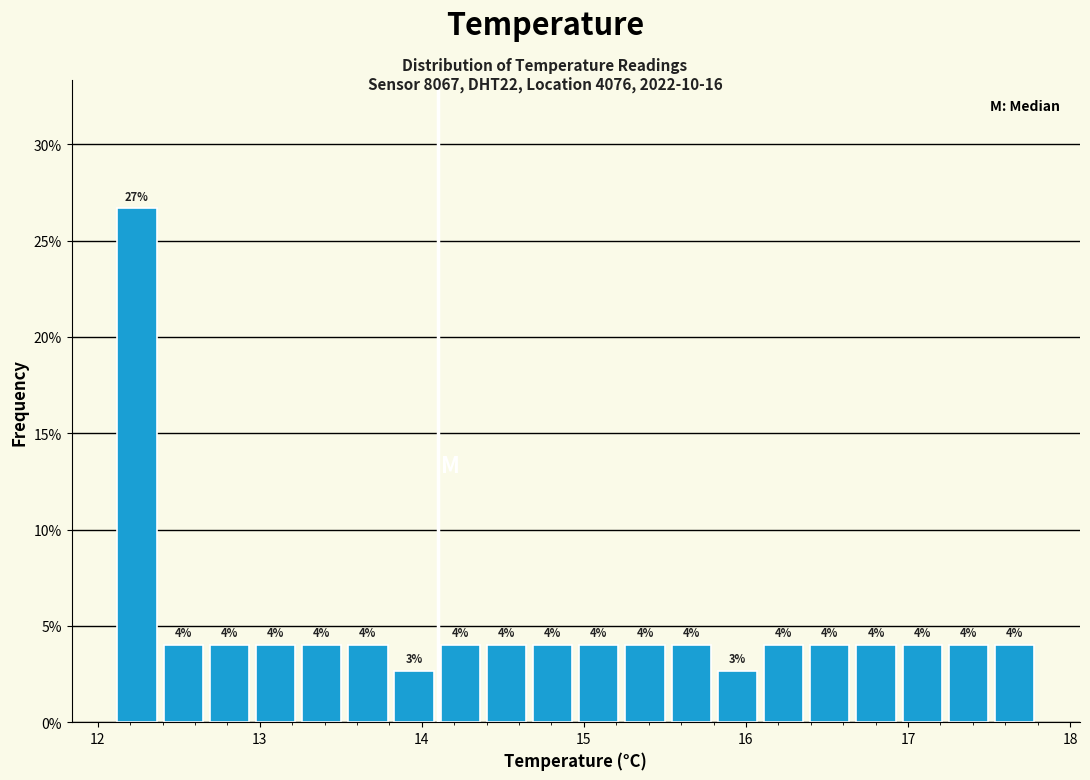

Read against the x-axis, roughly where is the centre of the tallest bar?

12.2